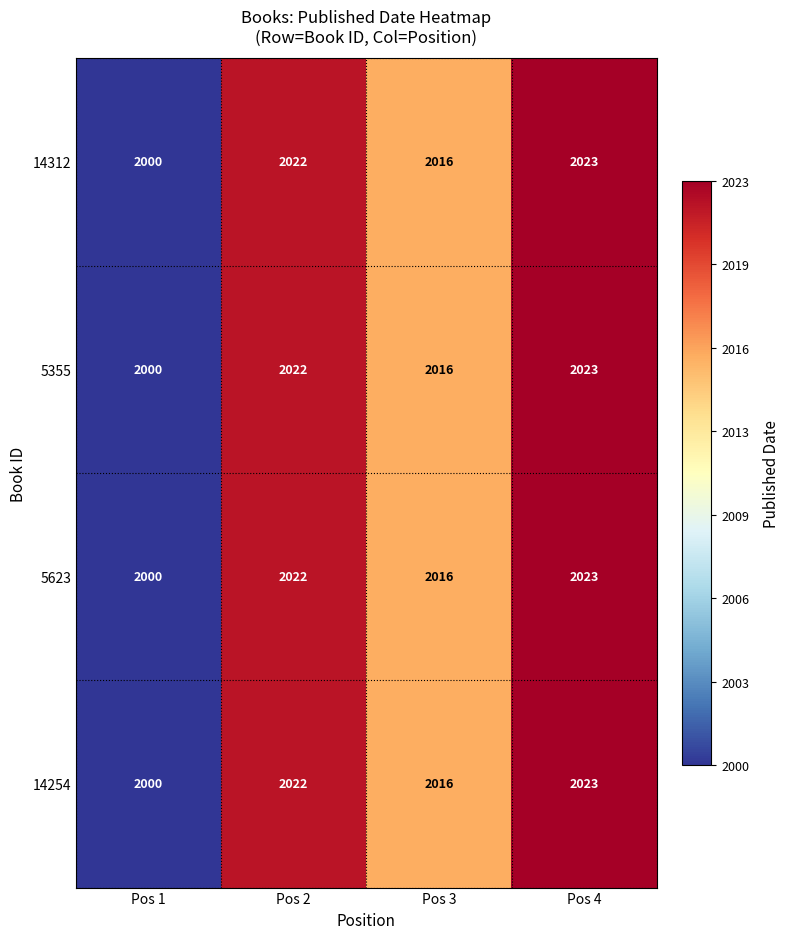

What is the average value of the 5623 series?

2015